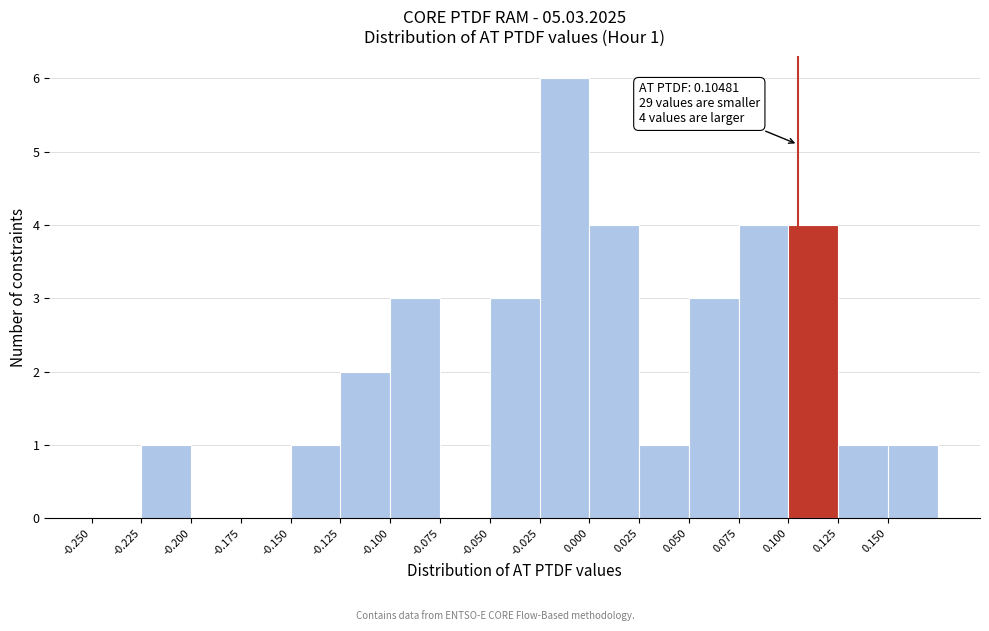

Over which range of the x-axis is the bar tallest?

-0.025 to 0.000